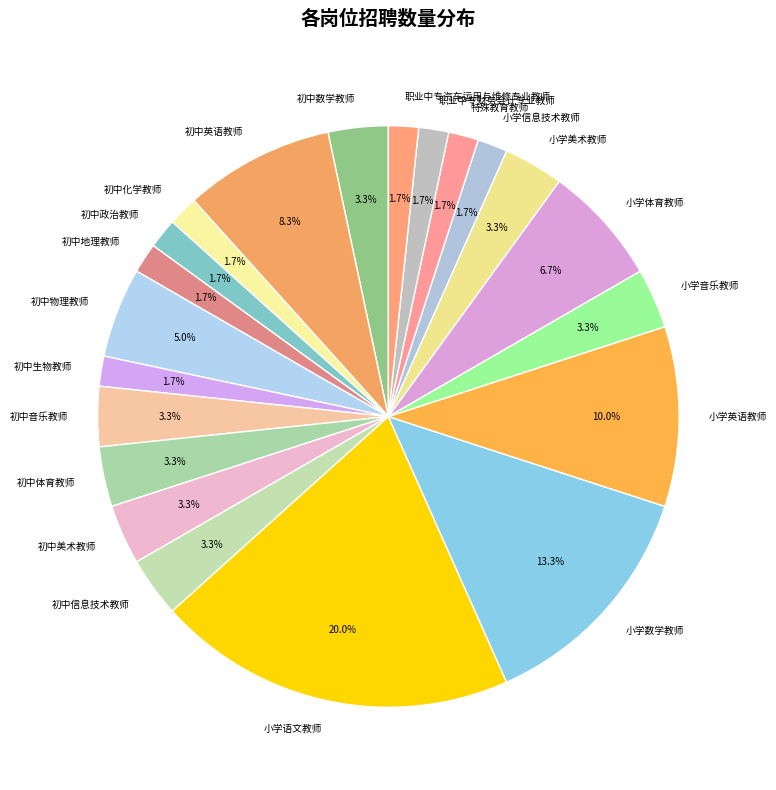

To the nearest percent, what portion does 小学体育教师 represent?

7%